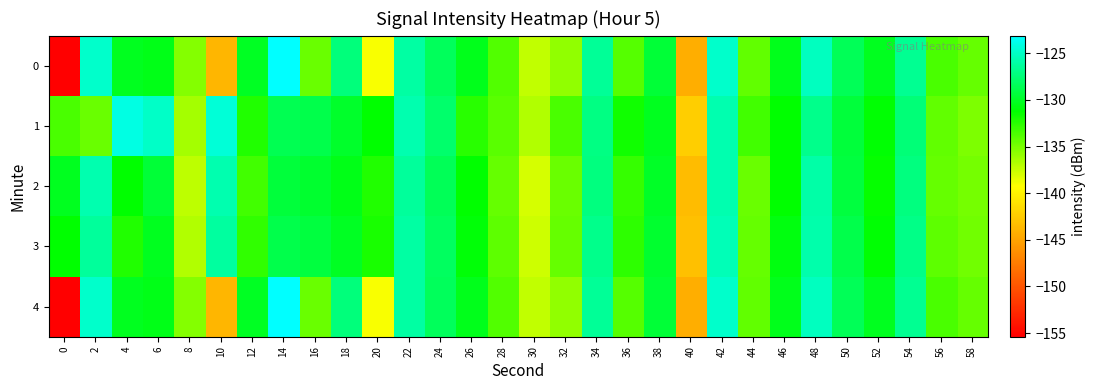

Reading right to left, what are all the values shown in this chart?

0: 58=-134.3	56=-133.6	54=-126.6	52=-130.3	50=-128.4	48=-125.3	46=-130.4	44=-134.3	42=-124.8	40=-144.4	38=-129.5	36=-133.9	34=-126.5	32=-135.8	30=-137.3	28=-133.8	26=-130.4	24=-128.3	22=-126.0	20=-139.0	18=-127.3	16=-134.5	14=-123.1	12=-130.1	10=-143.8	8=-135.4	6=-130.5	4=-130.2	2=-124.8	0=-155.4
1: 58=-135.1	56=-134.2	54=-127.5	52=-131.1	50=-129.3	48=-126.8	46=-131.2	44=-133.2	42=-125.7	40=-142.3	38=-130.2	36=-131.8	34=-127.1	32=-133.5	30=-136.8	28=-134.0	26=-132.5	24=-127.9	22=-125.7	20=-131.2	18=-129.9	16=-128.8	14=-128.6	12=-132.2	10=-124.4	8=-136.5	6=-125.0	4=-124.1	2=-134.5	0=-133.5
2: 58=-134.9	56=-134.3	54=-127.2	52=-131.3	50=-129.2	48=-126.0	46=-131.2	44=-134.6	42=-125.7	40=-143.5	38=-130.0	36=-132.9	34=-127.2	32=-134.6	30=-137.9	28=-134.3	26=-131.2	24=-128.5	22=-126.3	20=-132.2	18=-130.5	16=-129.7	14=-129.3	12=-133.2	10=-125.7	8=-137.2	6=-129.5	4=-131.2	2=-125.7	0=-130.2
3: 58=-134.8	56=-134.1	54=-127.0	52=-131.1	50=-128.9	48=-125.8	46=-130.8	44=-134.5	42=-125.5	40=-143.2	38=-129.8	36=-132.7	34=-126.8	32=-134.3	30=-137.7	28=-134.1	26=-131.0	24=-128.2	22=-126.1	20=-132.0	18=-130.1	16=-129.2	14=-128.9	12=-132.8	10=-126.2	8=-136.8	6=-130.2	4=-132.2	2=-126.3	0=-131.2
4: 58=-134.3	56=-133.6	54=-126.6	52=-130.3	50=-128.4	48=-125.3	46=-130.4	44=-134.3	42=-124.8	40=-144.4	38=-129.5	36=-133.9	34=-126.5	32=-135.8	30=-137.3	28=-133.8	26=-130.4	24=-128.3	22=-126.0	20=-139.0	18=-127.3	16=-134.5	14=-123.1	12=-130.1	10=-143.8	8=-135.4	6=-130.5	4=-130.2	2=-124.8	0=-155.4